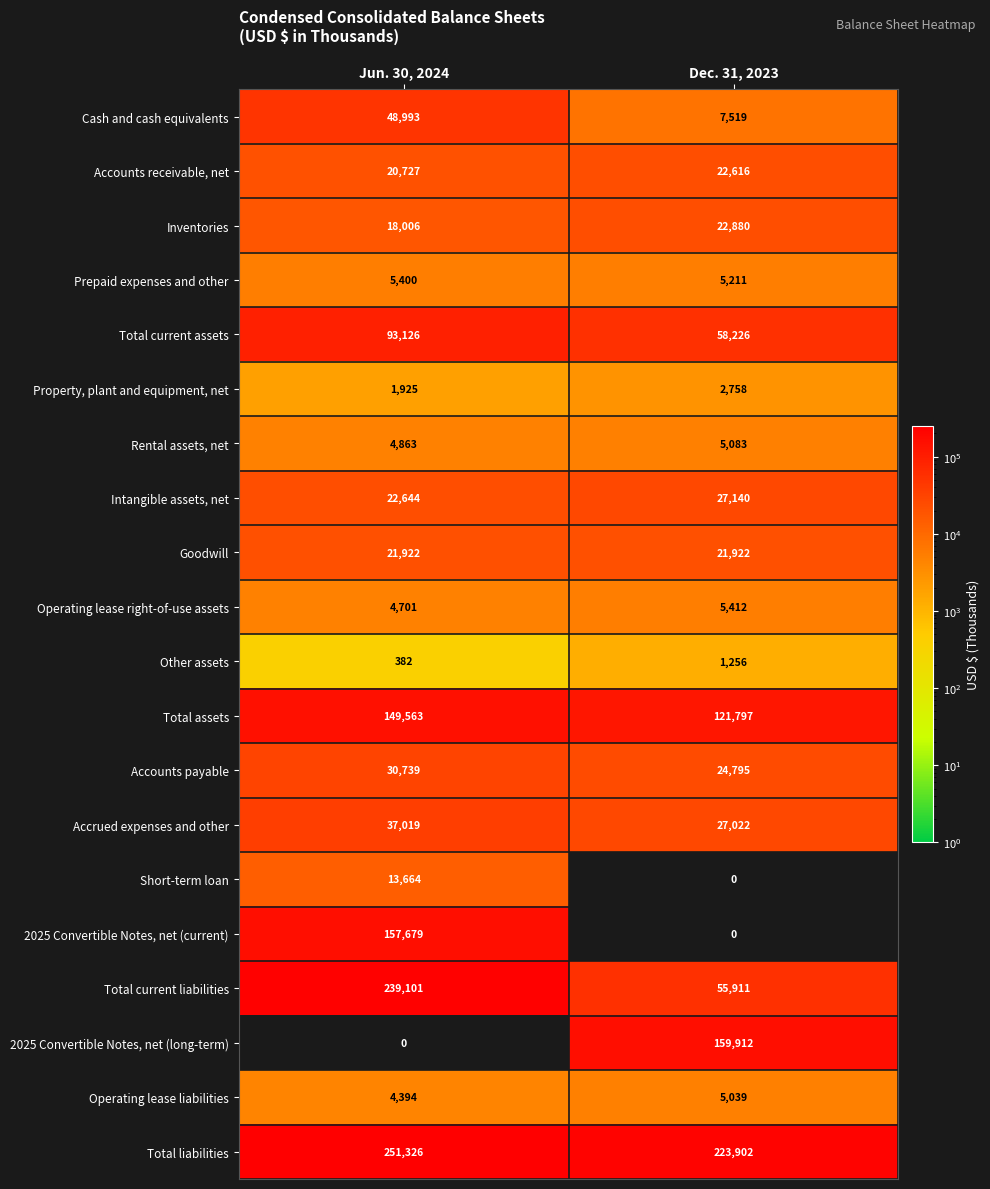

At how many categories does at least one series exceed 136104?

2